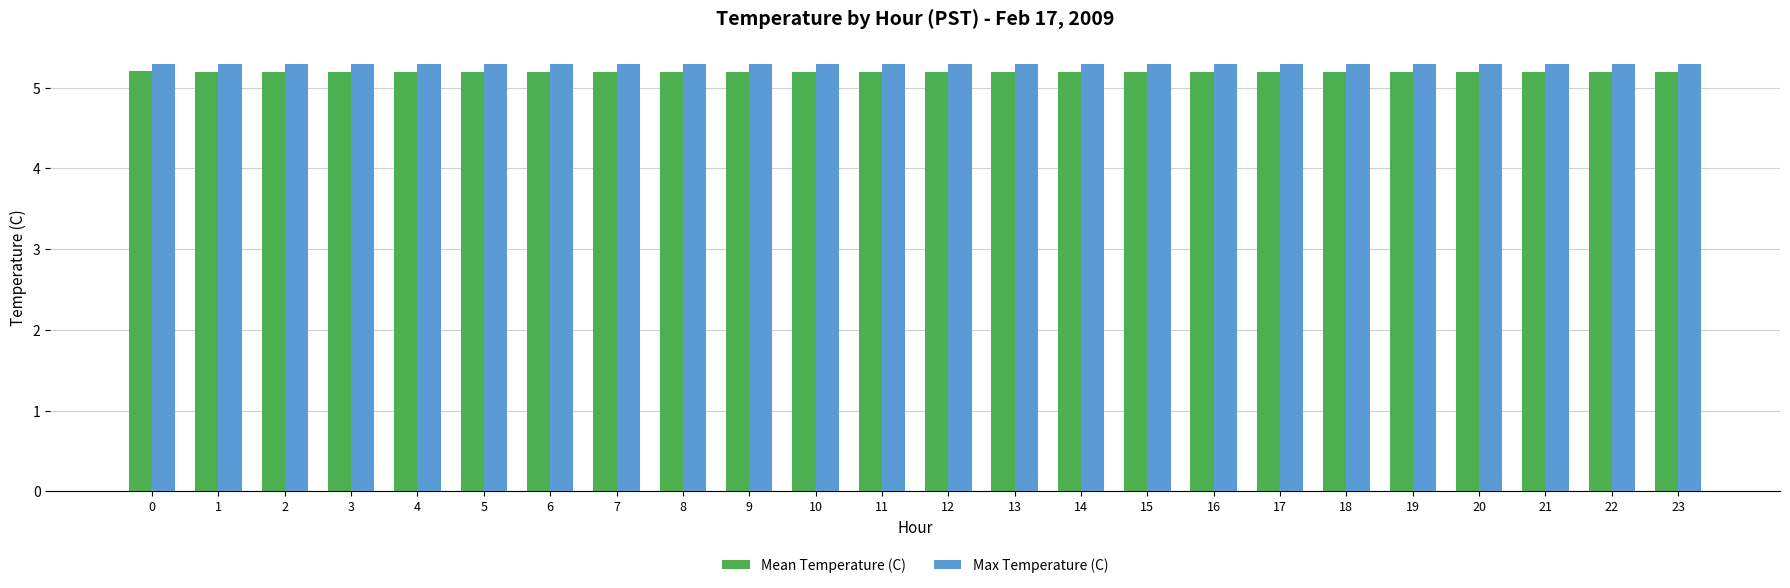

How many bars are there in total?

48